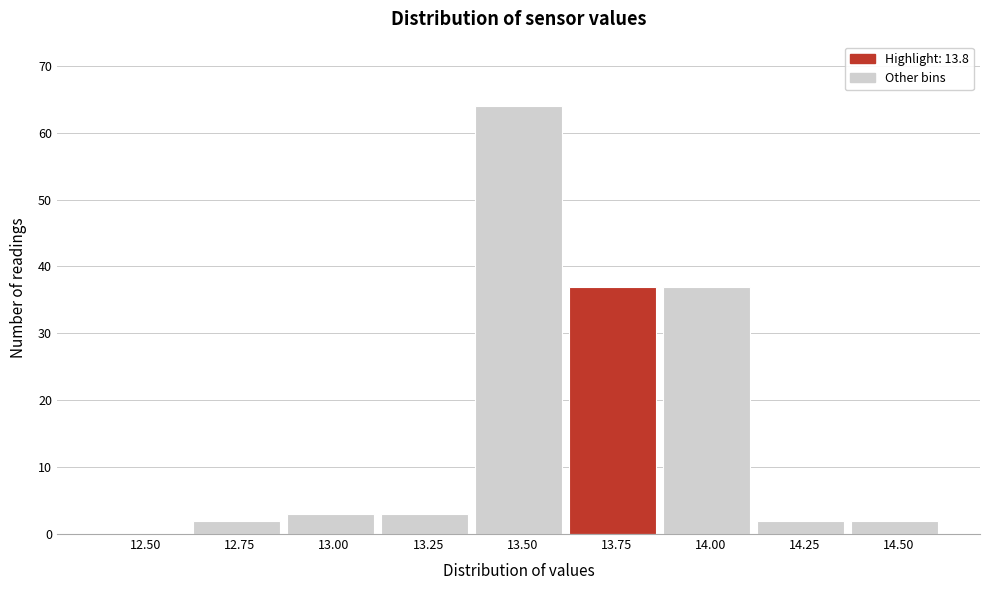

Reading left to right, list all the values displayed in this chart.

12.50=0	12.75=2	13.00=3	13.25=3	13.50=64	13.75=37	14.00=37	14.25=2	14.50=2